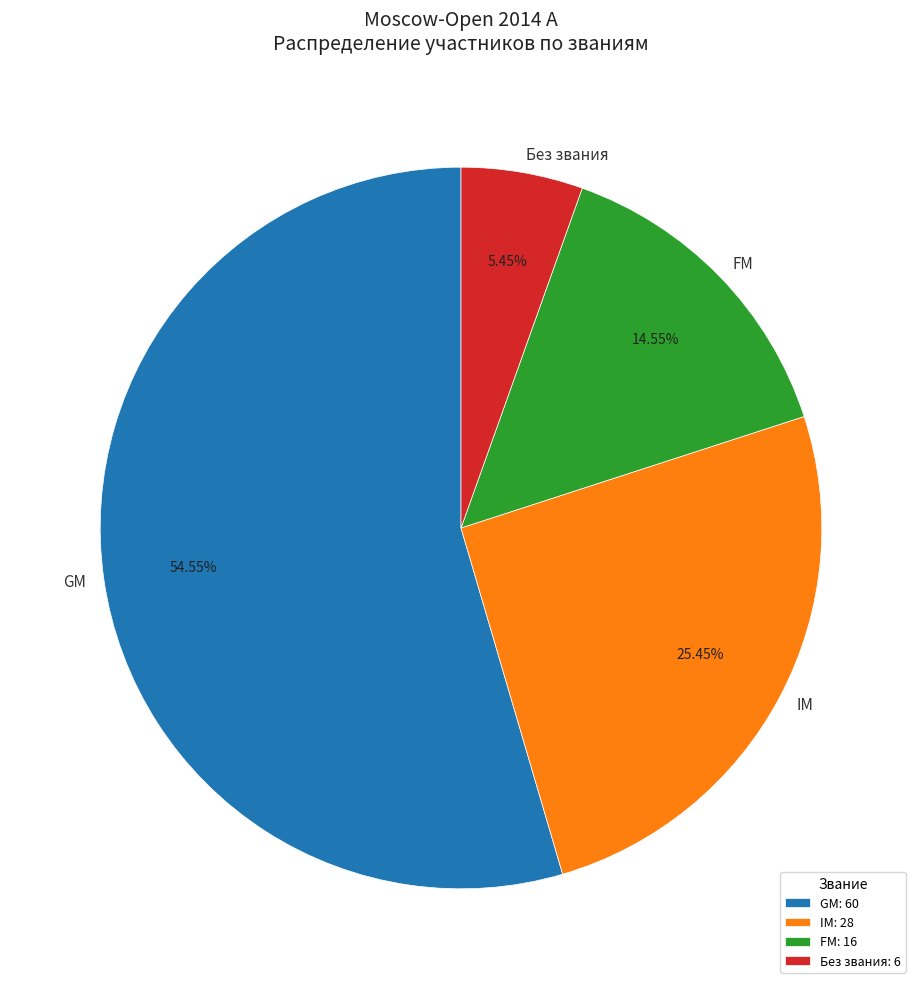

The FM slice represents 6% of the pie. True or false?

False